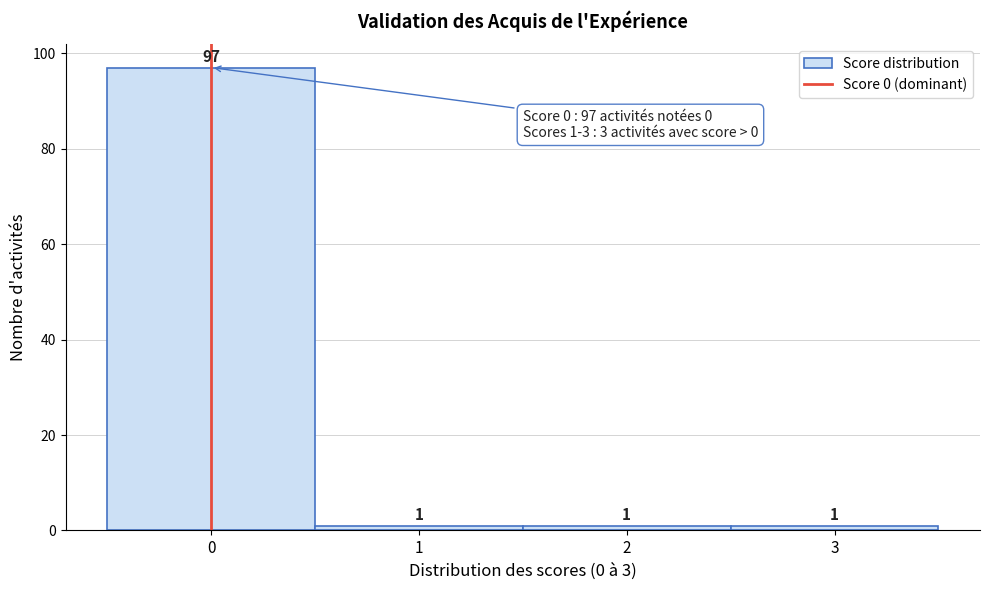

Which range on the x-axis has the tallest bar?

-0.5 to 0.5